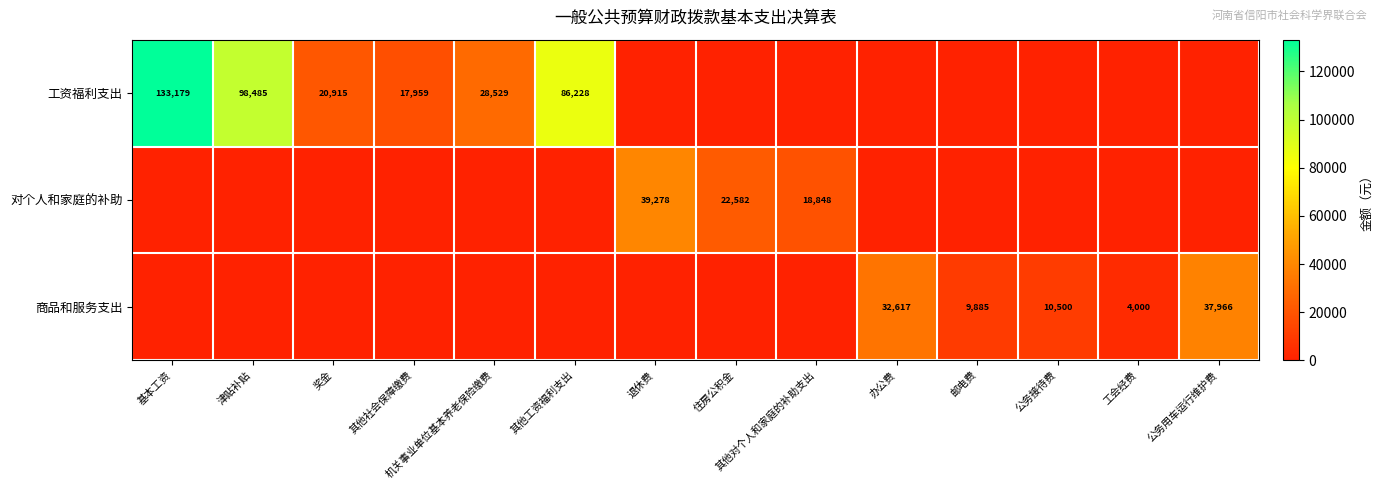

The 商品和服务支出 series shows 11449 at 公务用车运行维护费. True or false?

False